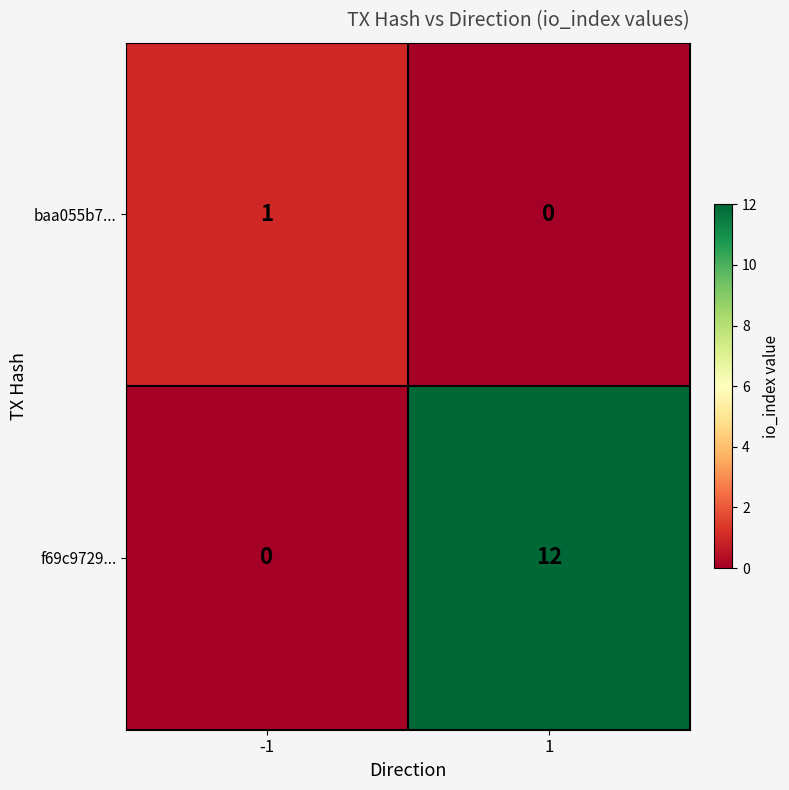

What is the spread (max minus min) of values at 1?

12